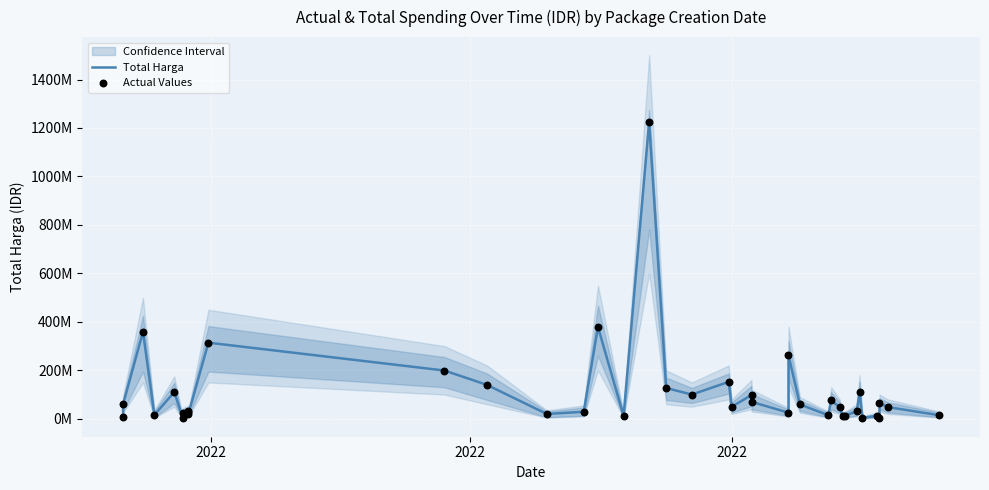

Which series has the largest total across all categories?

Total Harga